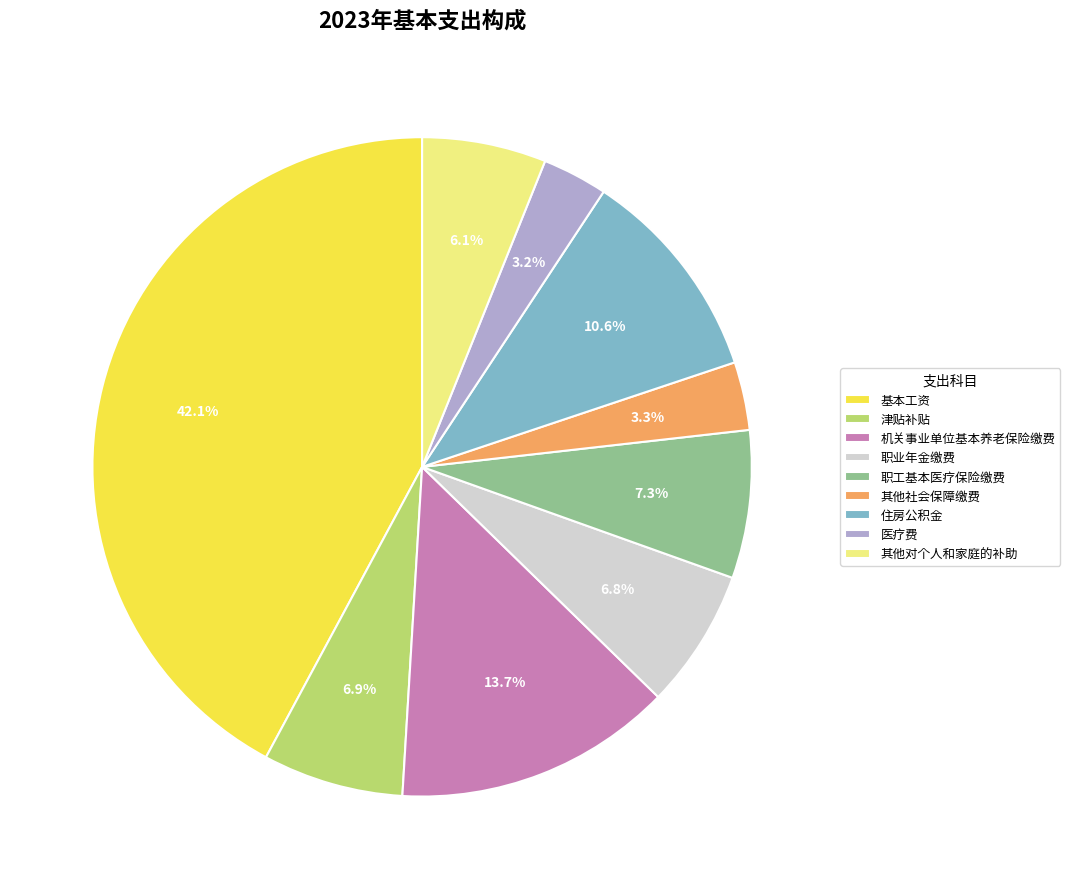

What percentage is NOT represented by 津贴补贴?

93.1%